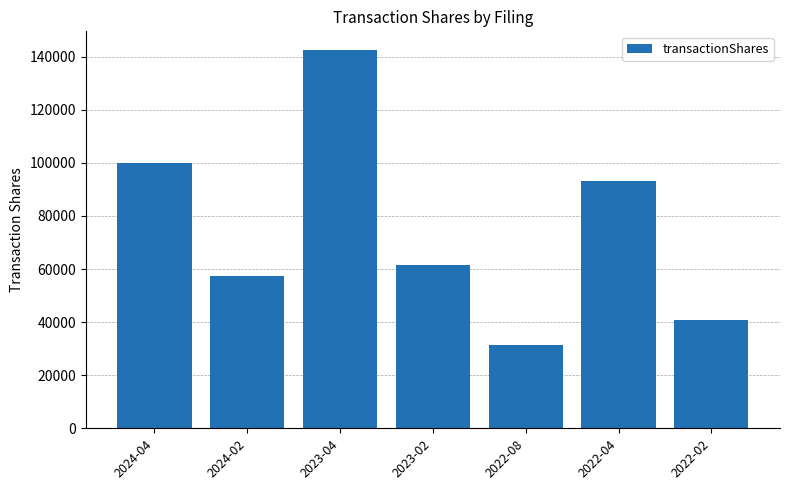

Are the bars grouped side by side (vs. stacked)?

No